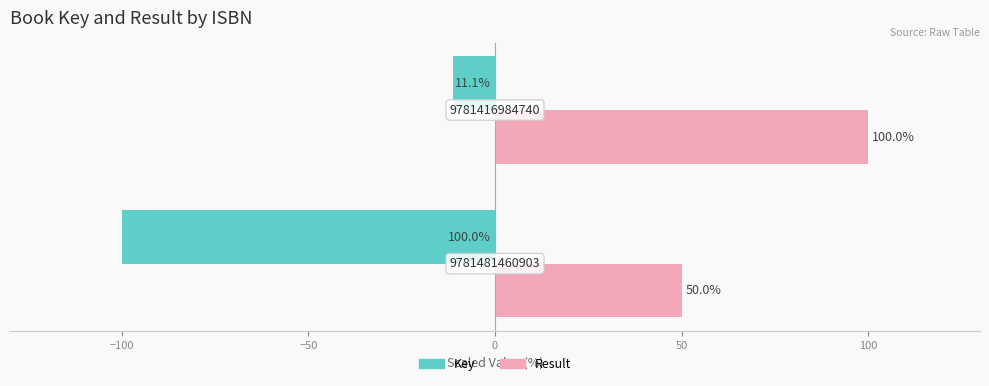

List the series in order of their peak value, lowest first.

Key, Result